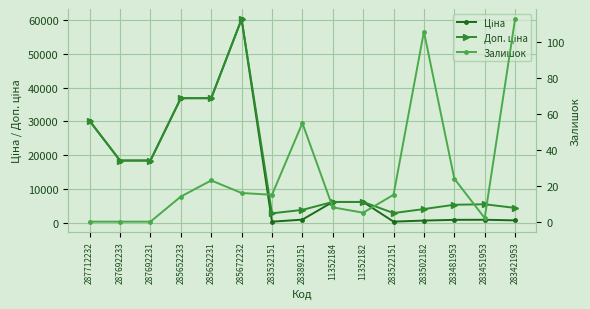

What is the sum of the Залишок values at 285652231 and 285672232?

39.0